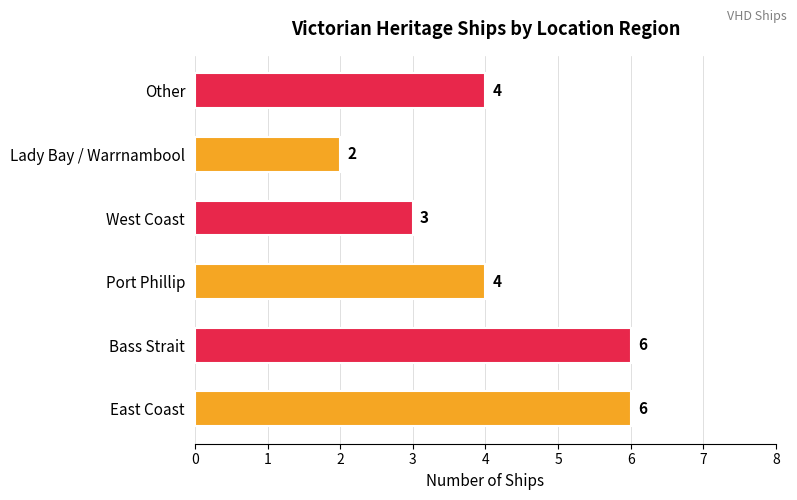

What is the ratio of the value at Port Phillip to the value at Other?

1.0